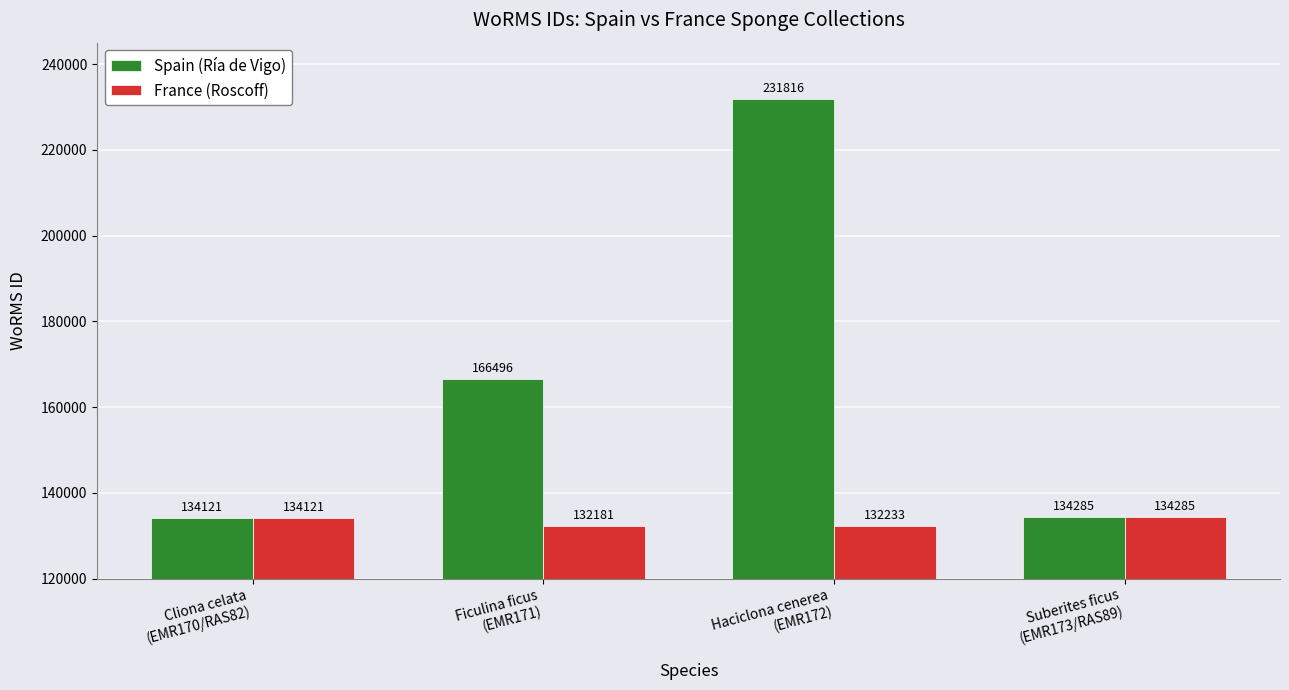

What position from the left is Haciclona cenerea
(EMR172)?

3